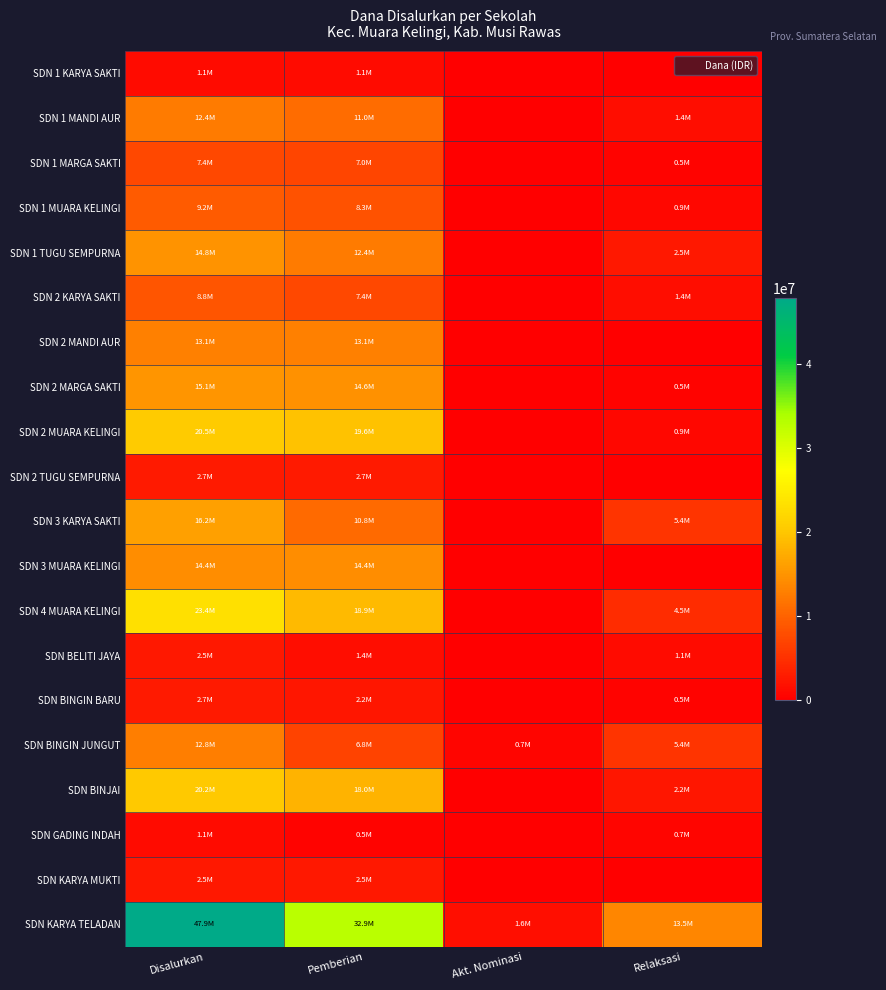

Between Disalurkan and Relaksasi, which is larger?

Disalurkan